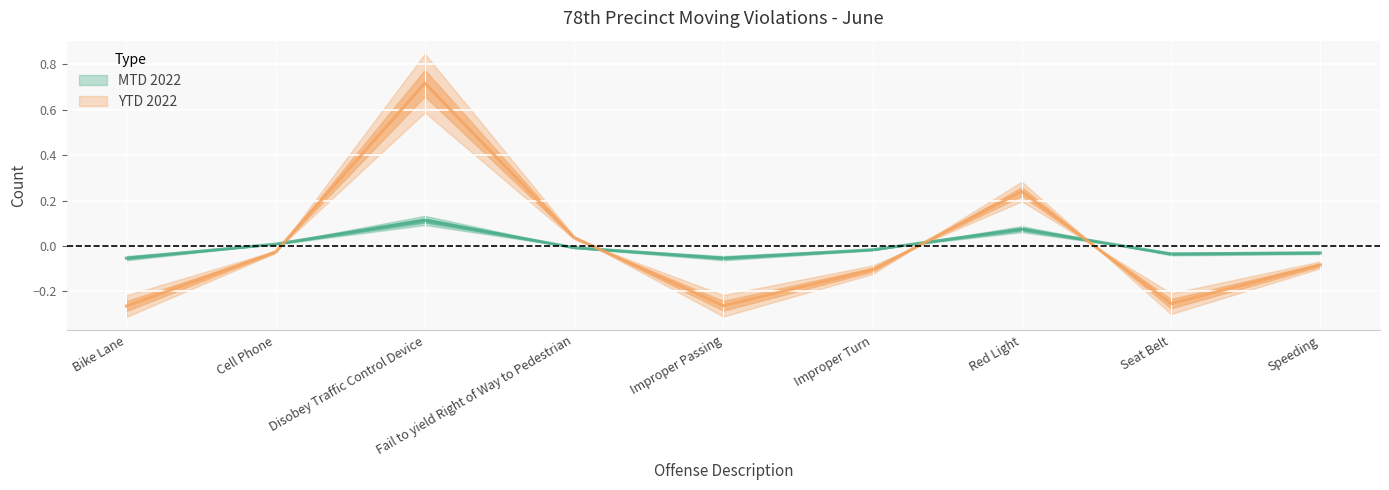

After their last crossing, which series has the higher values: YTD 2022 or MTD 2022?

MTD 2022